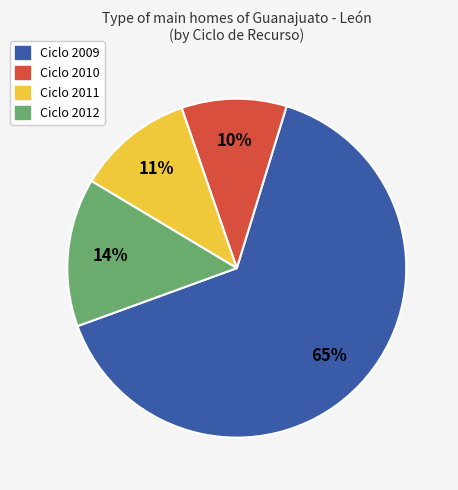

Between Ciclo 2012 and Ciclo 2010, which is larger?

Ciclo 2012